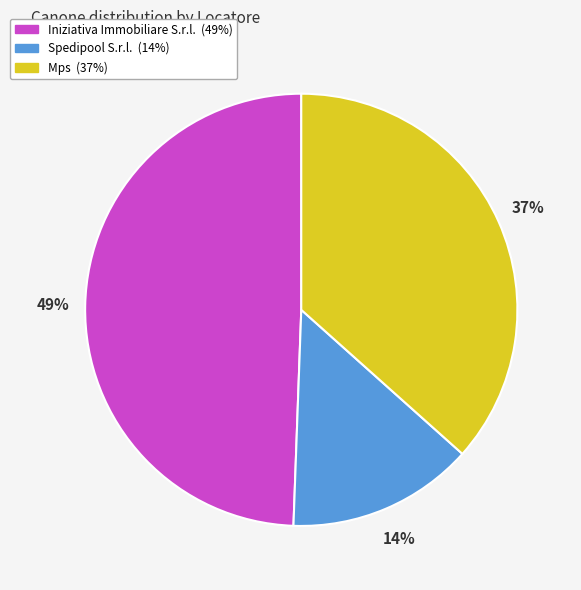

Does Spedipool S.r.l. represent more than half of the total?

No